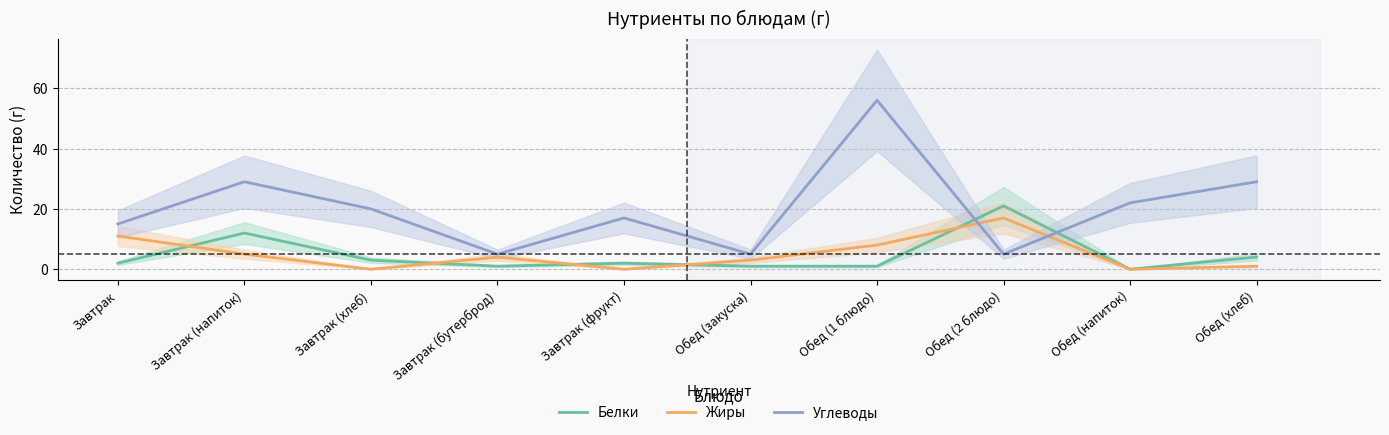

At which label is Жиры closest to 8?

Обед (1 блюдо)